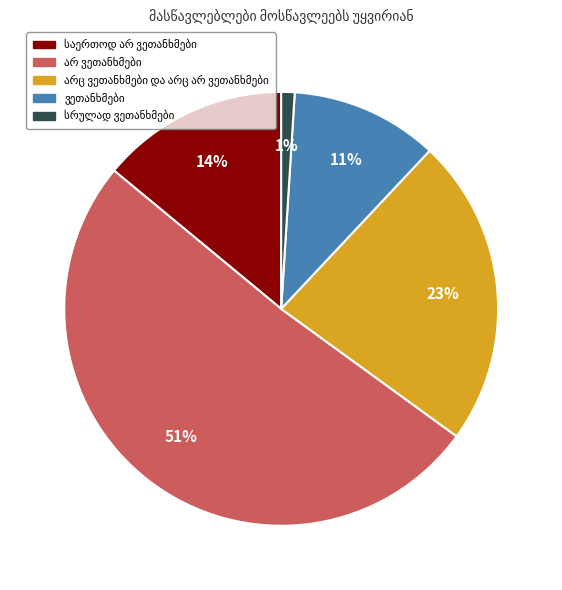

Is there a majority slice in this chart?

Yes